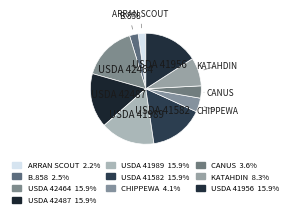

How many segments does this pie chart have?

10